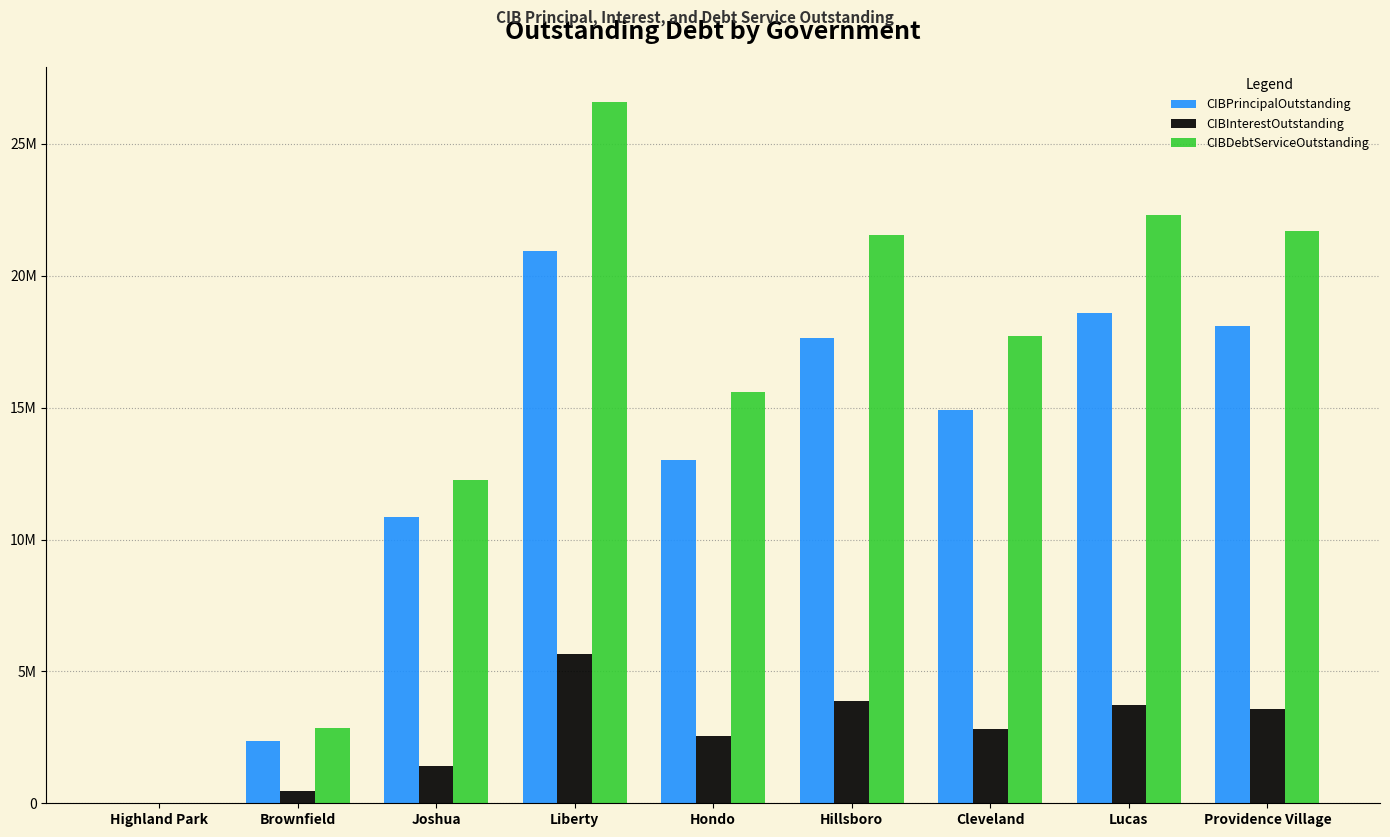

What is the spread (max minus min) of values at Liberty?

20935000.0